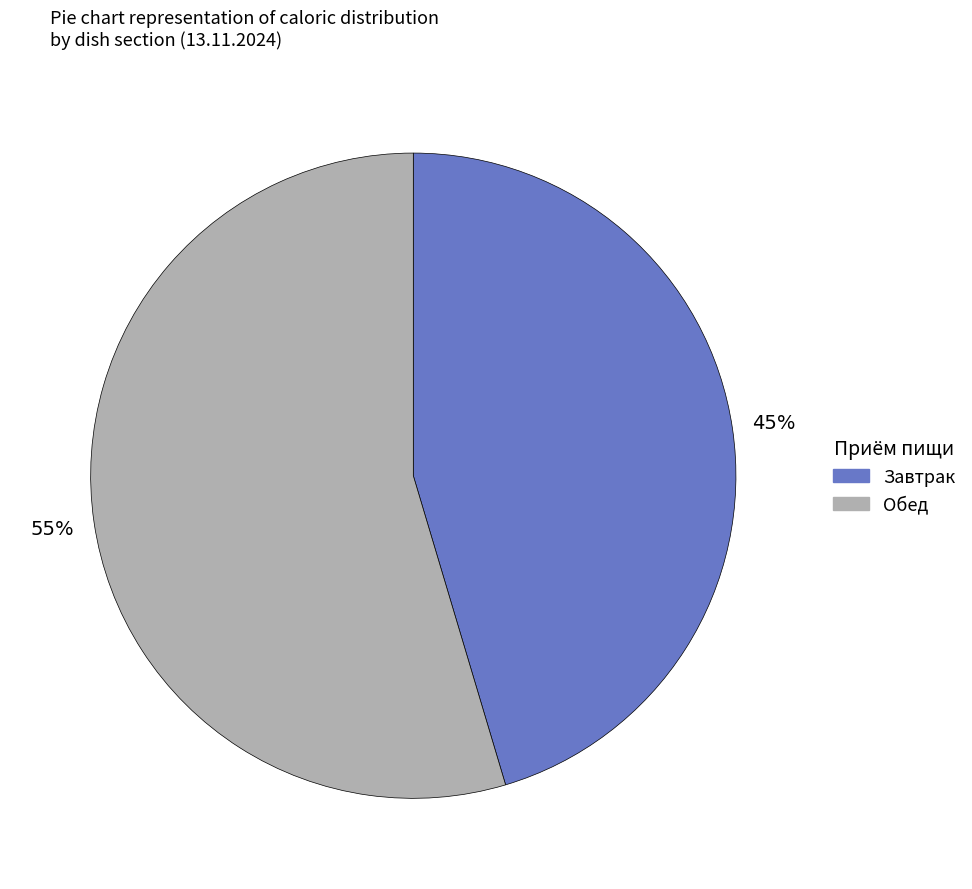

Is there any slice that represents more than half of the pie?

Yes